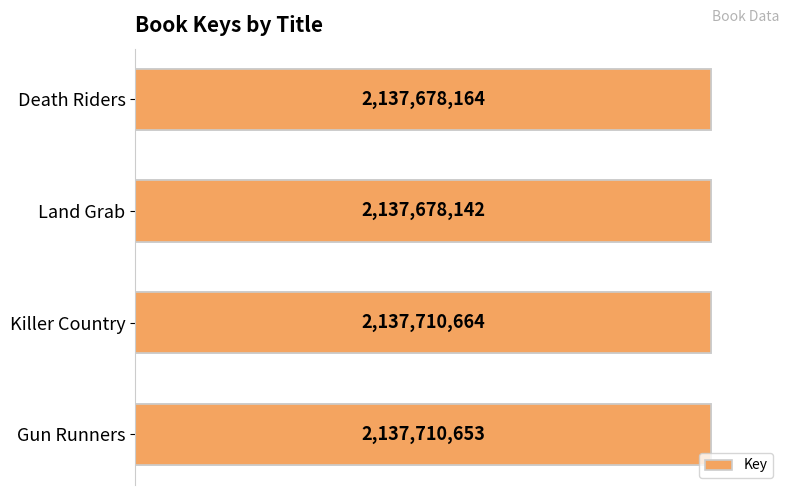

How many distinct data groups are displayed?

1